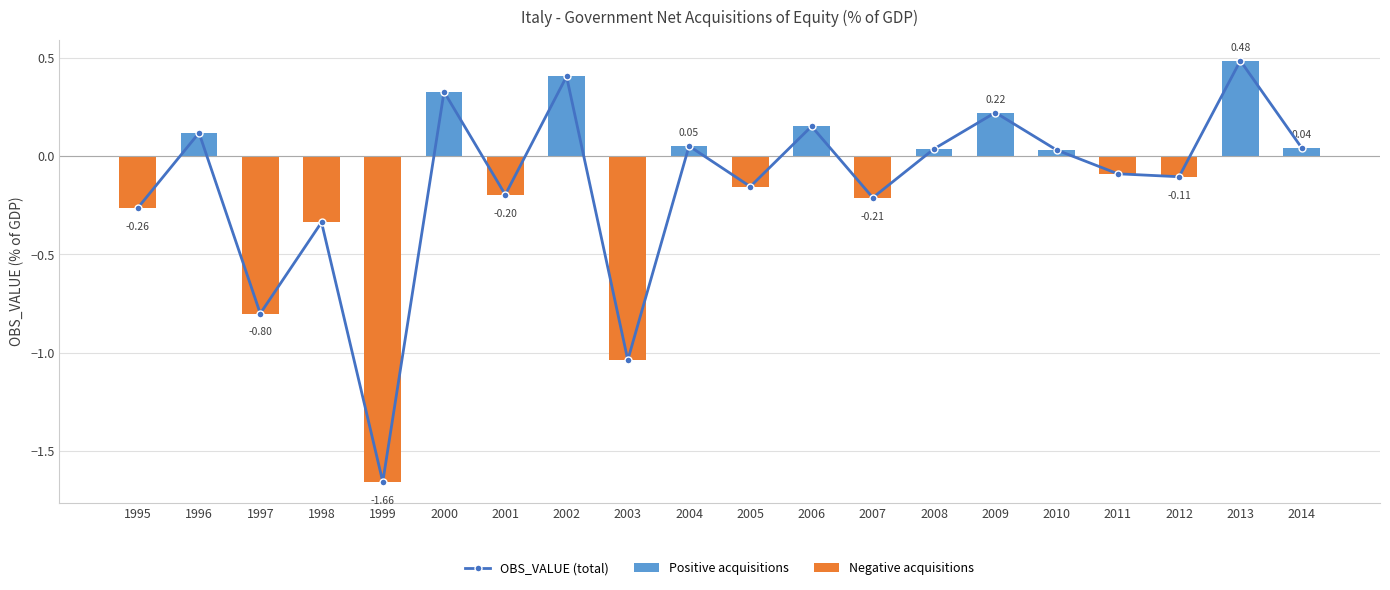

Between 1997 and 2006, which series saw the biggest shift?

OBS_VALUE (total)